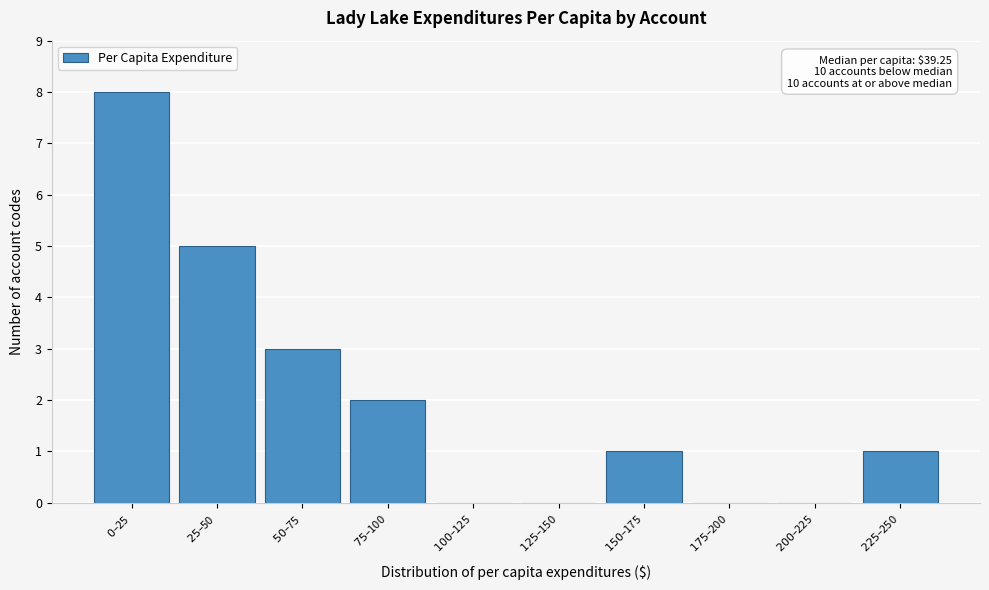

What is the greatest value displayed?

8